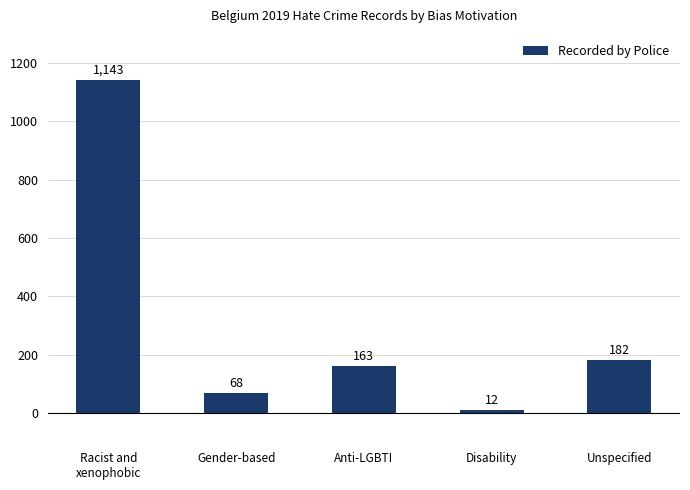

The chart shows a value of 613 at Racist and
xenophobic. True or false?

False